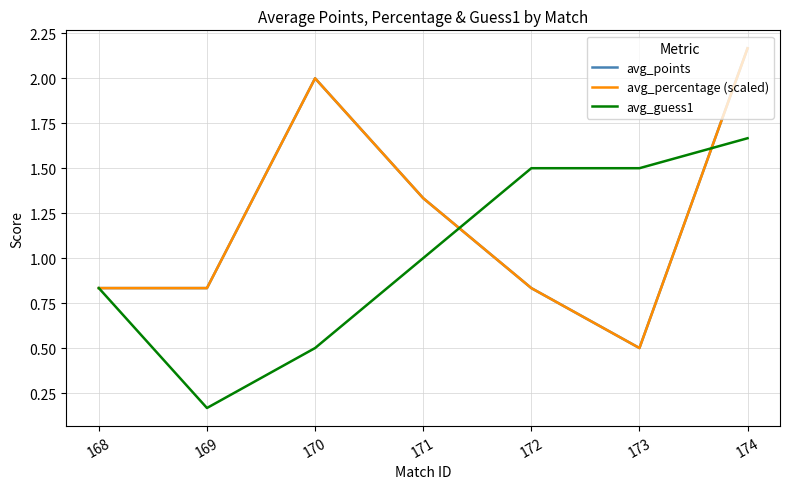

Does the chart have visible grid lines?

Yes